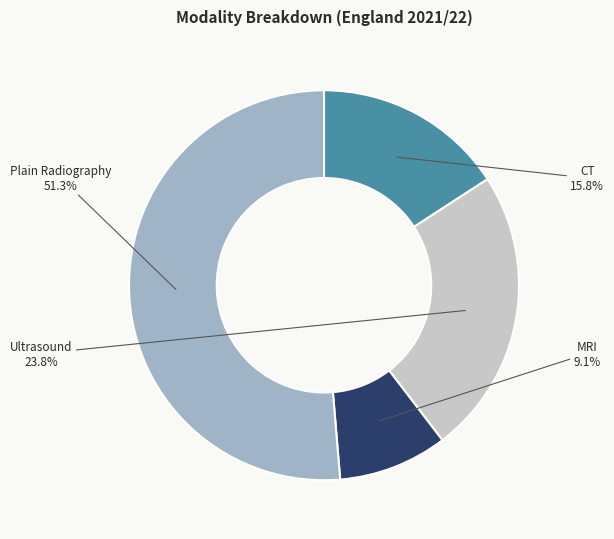

Count the number of slices in the pie.

4